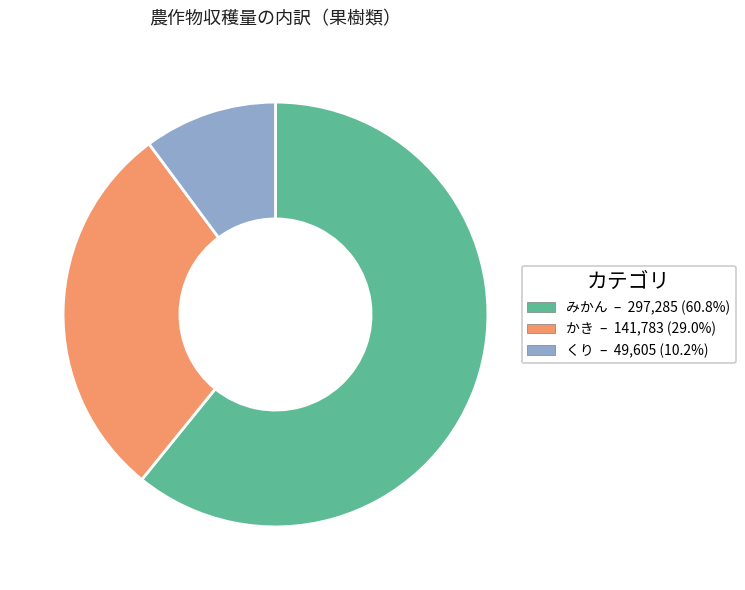

Combined, do くり and みかん account for over 50%?

Yes